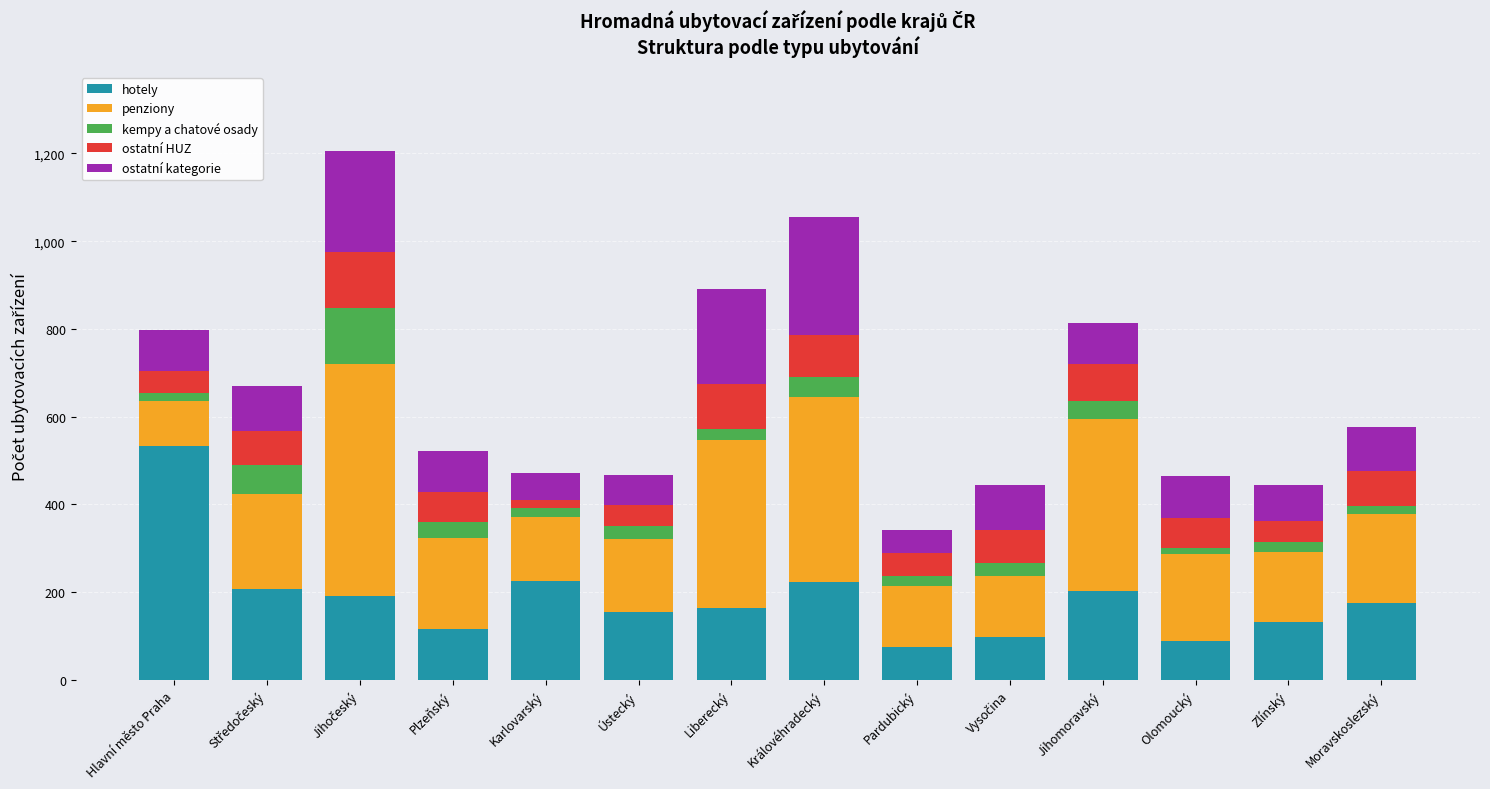

The value of hotely at Jihomoravský is 202. True or false?

True